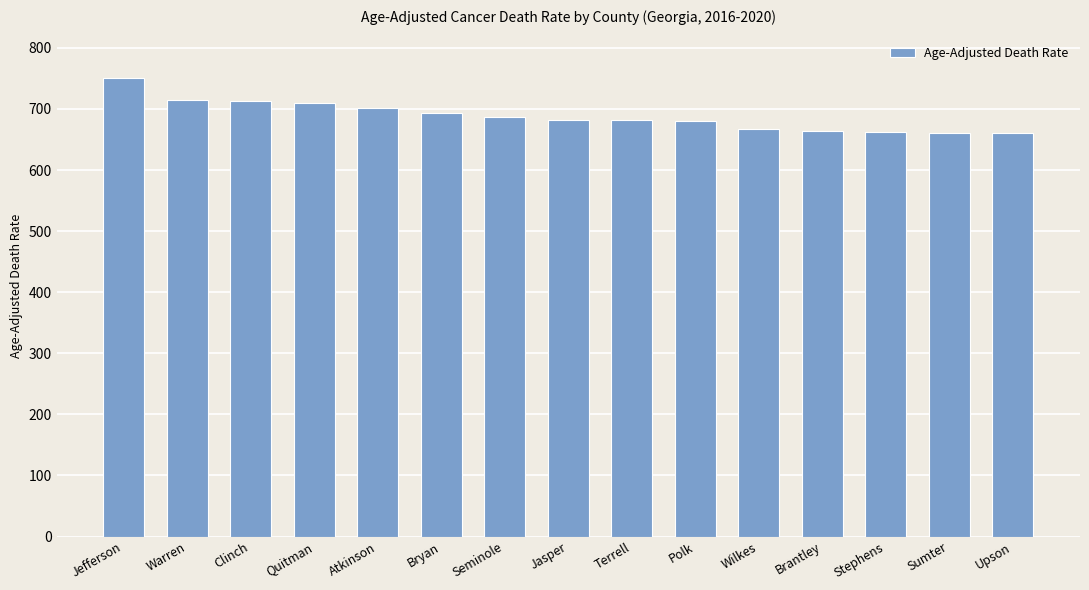

What is the greatest value displayed?

750.3